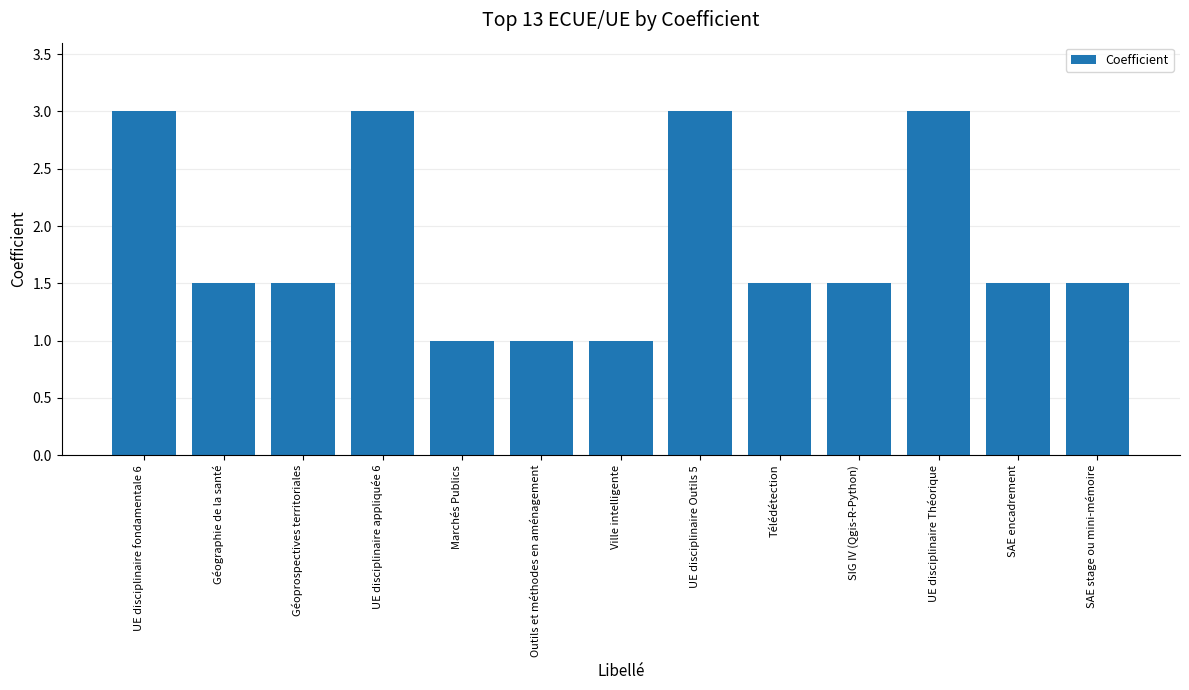

What is the difference between the second highest and minimum values?

2.0